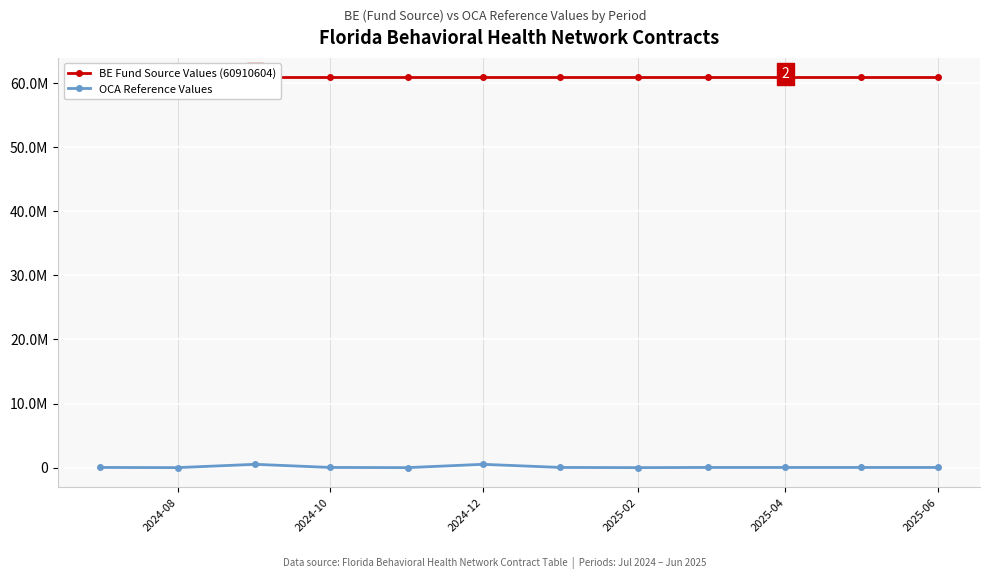

Does the chart display data point markers on the line(s)?

Yes